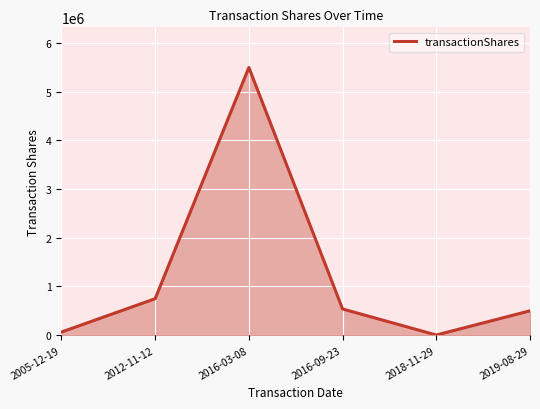

Which label corresponds to the smallest value in the chart?

2018-11-29